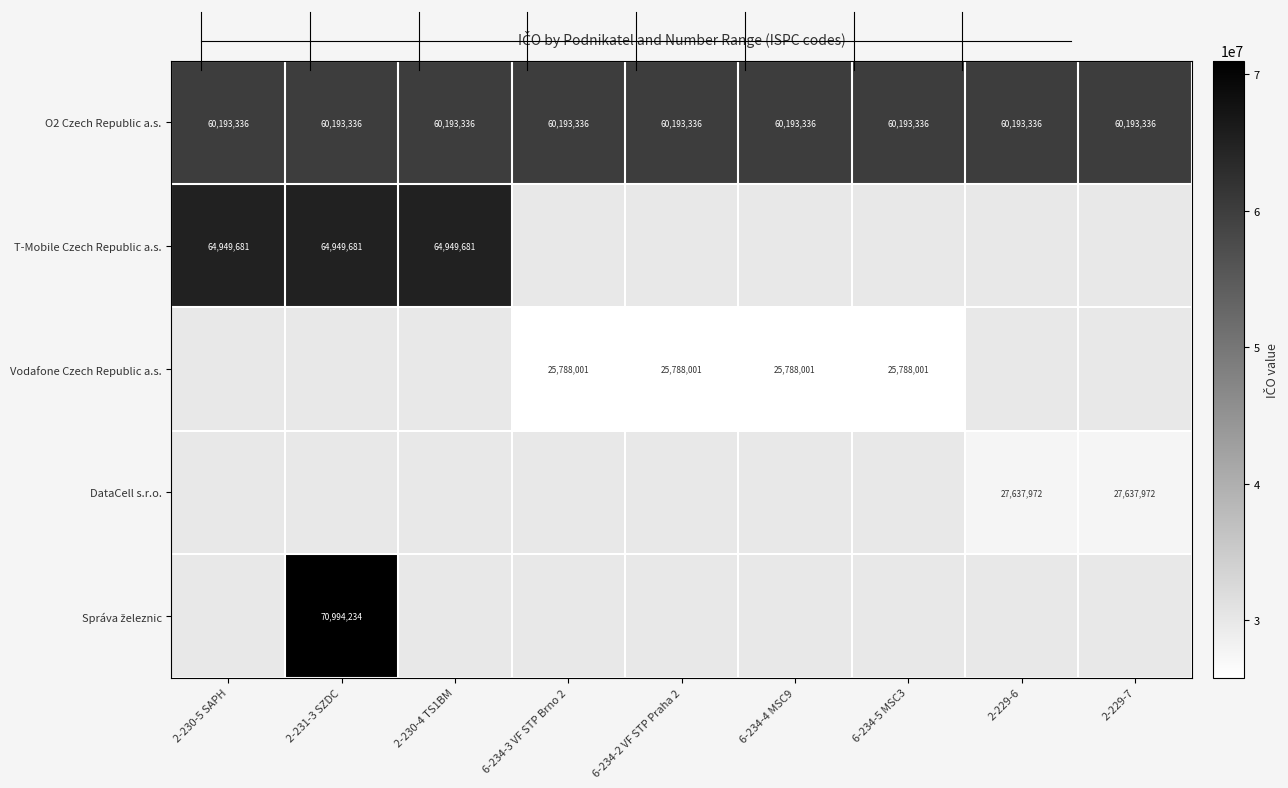

The O2 Czech Republic a.s. series shows 60193336.0 at 6-234-5 MSC3. True or false?

True